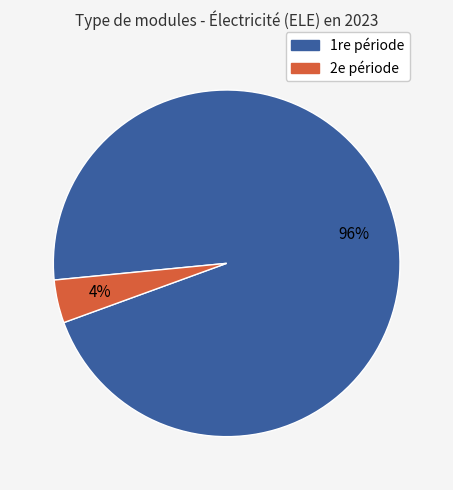

How many slices are in this pie chart?

2